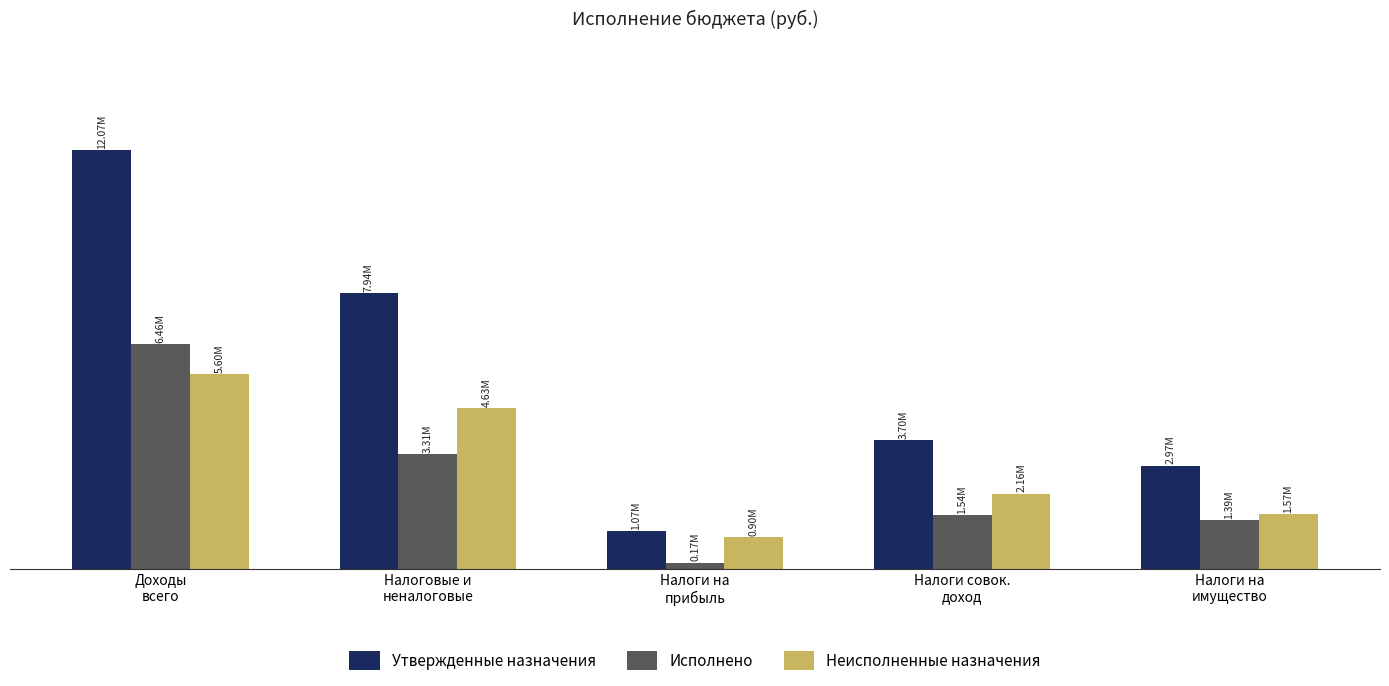

Is the value of Утвержденные назначения at Налоги на
имущество greater than the value of Исполнено at Налоговые и
неналоговые?

No